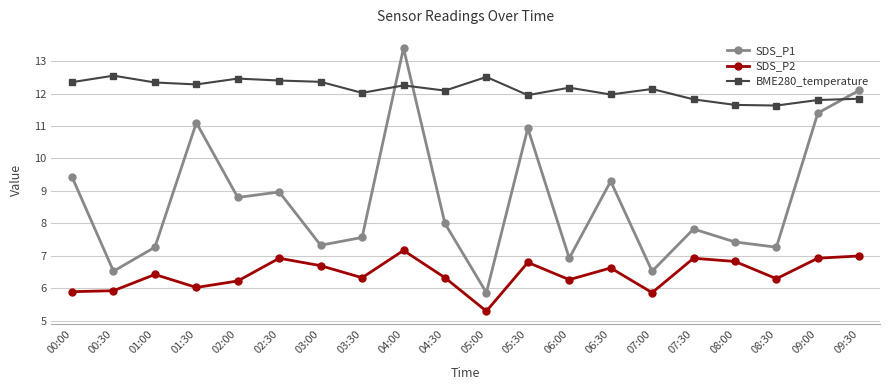

Which series has the largest total across all categories?

BME280_temperature